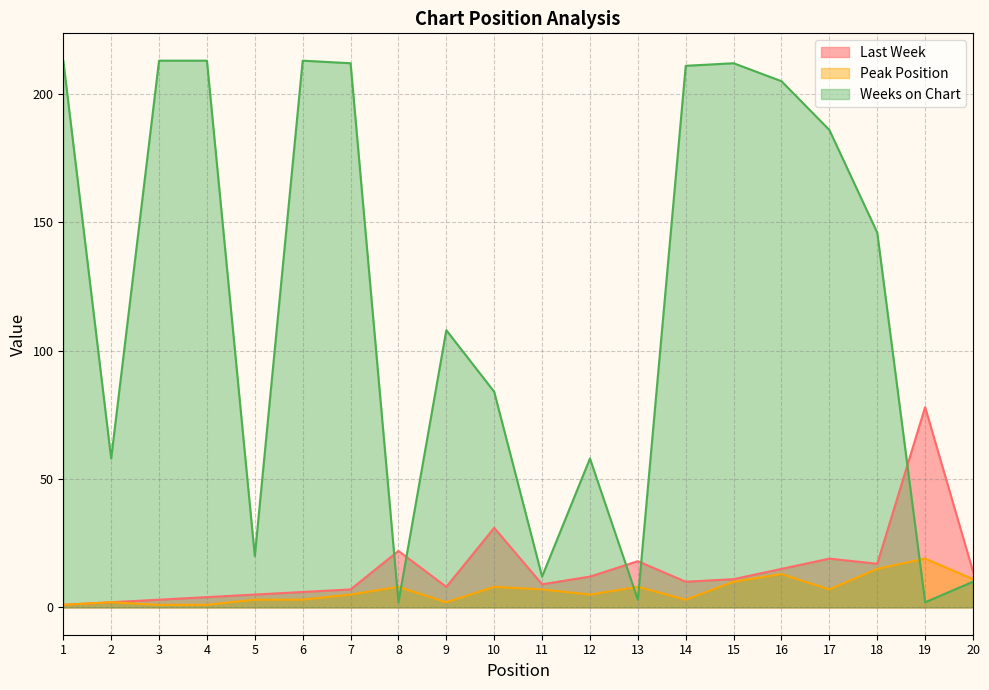

True or false: Peak Position has a value of 8 at 7.

False